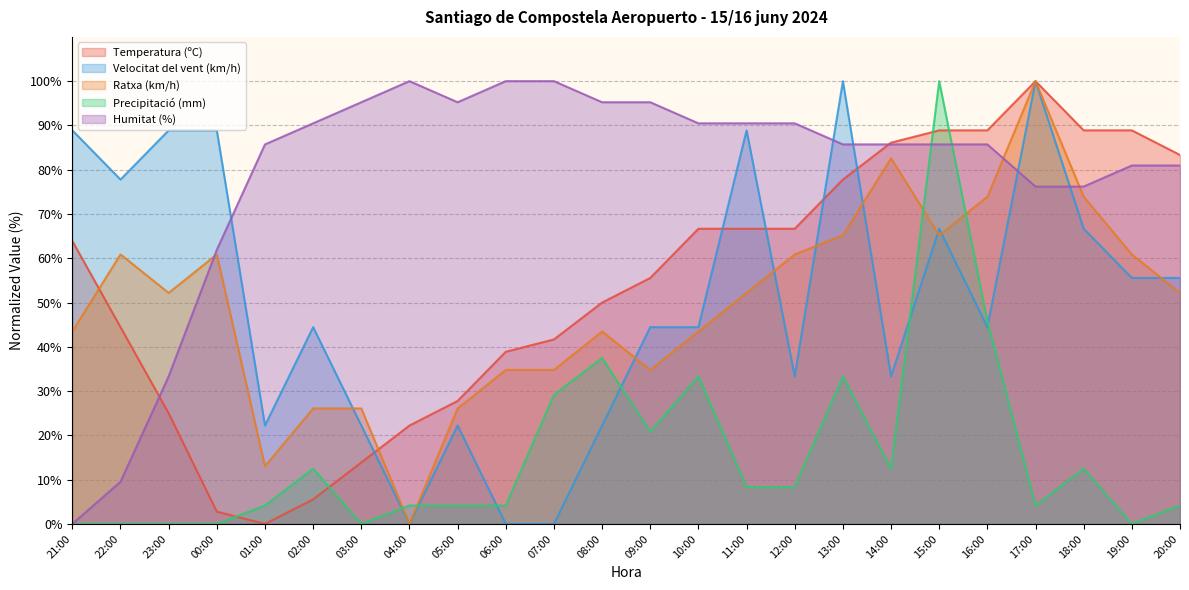

What position from the right is 15:00?

6